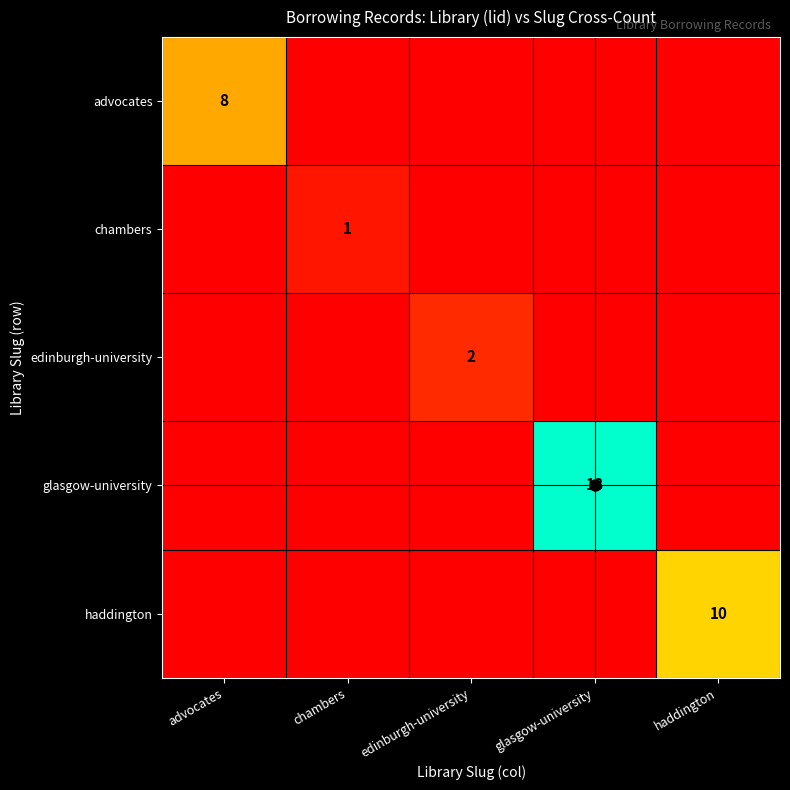

Is it true that chambers equals 2 at chambers?

False